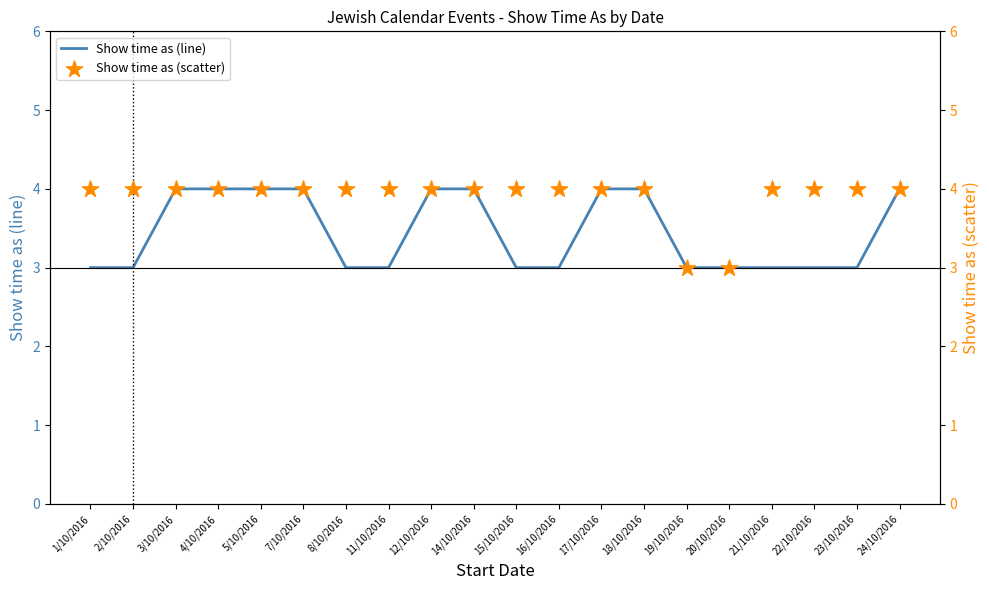

At which category is the sum across all series the highest?

3/10/2016